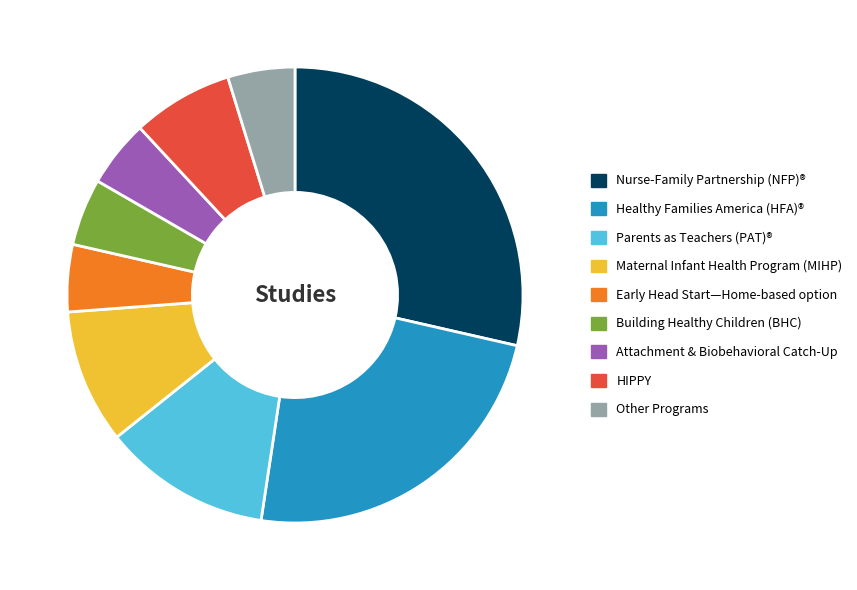

Is Parents as Teachers (PAT)® the majority of the pie?

No